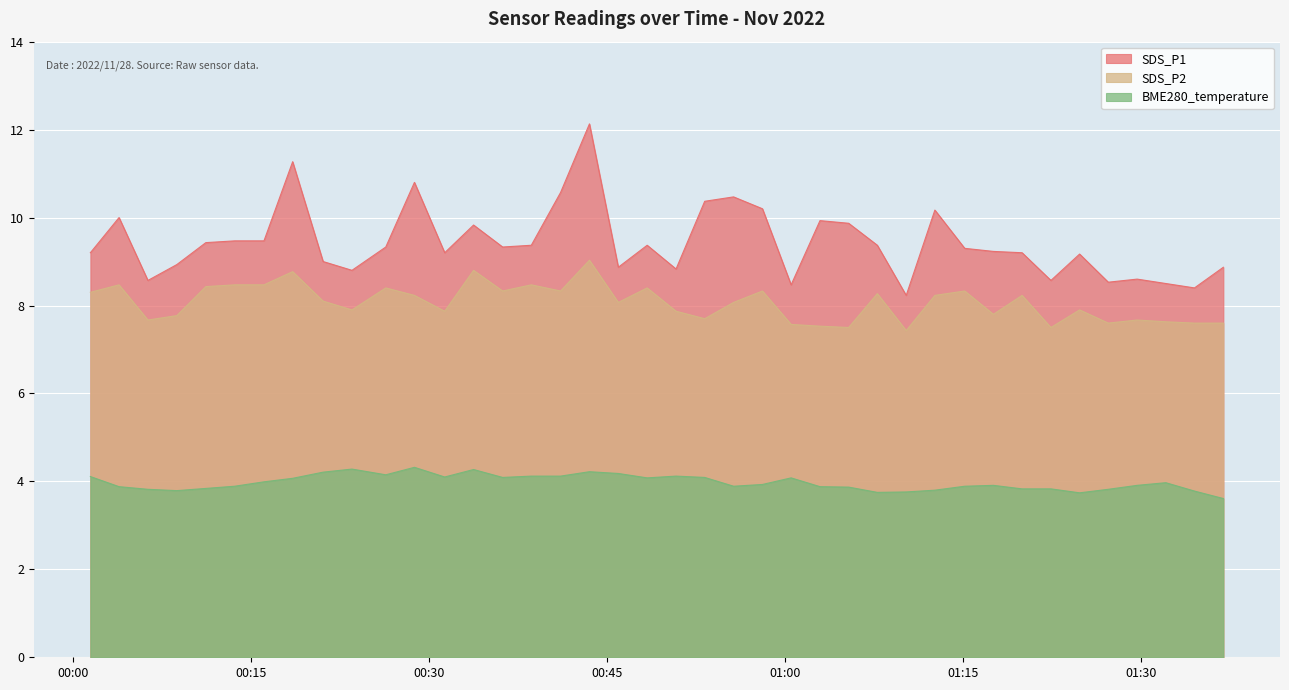

True or false: SDS_P2 and SDS_P1 cross at least once.

False